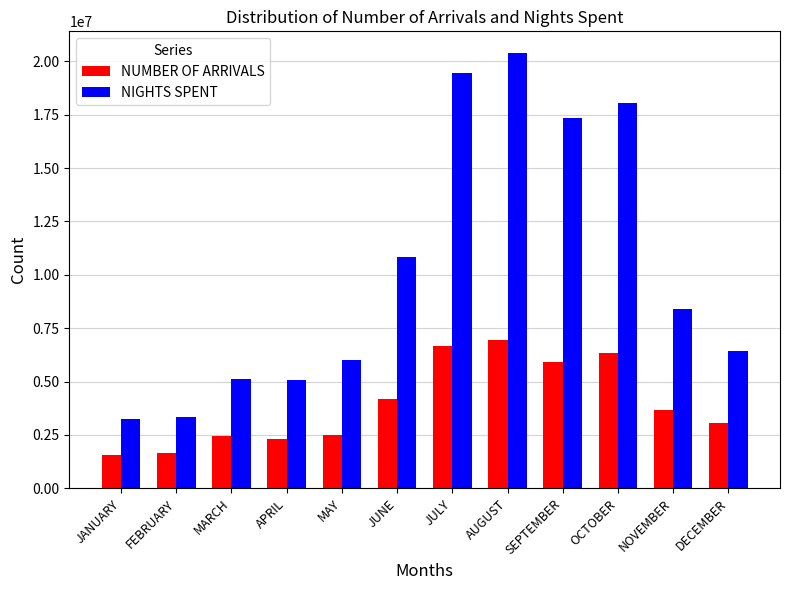

Between MAY and JULY, which series saw the biggest shift?

NIGHTS SPENT